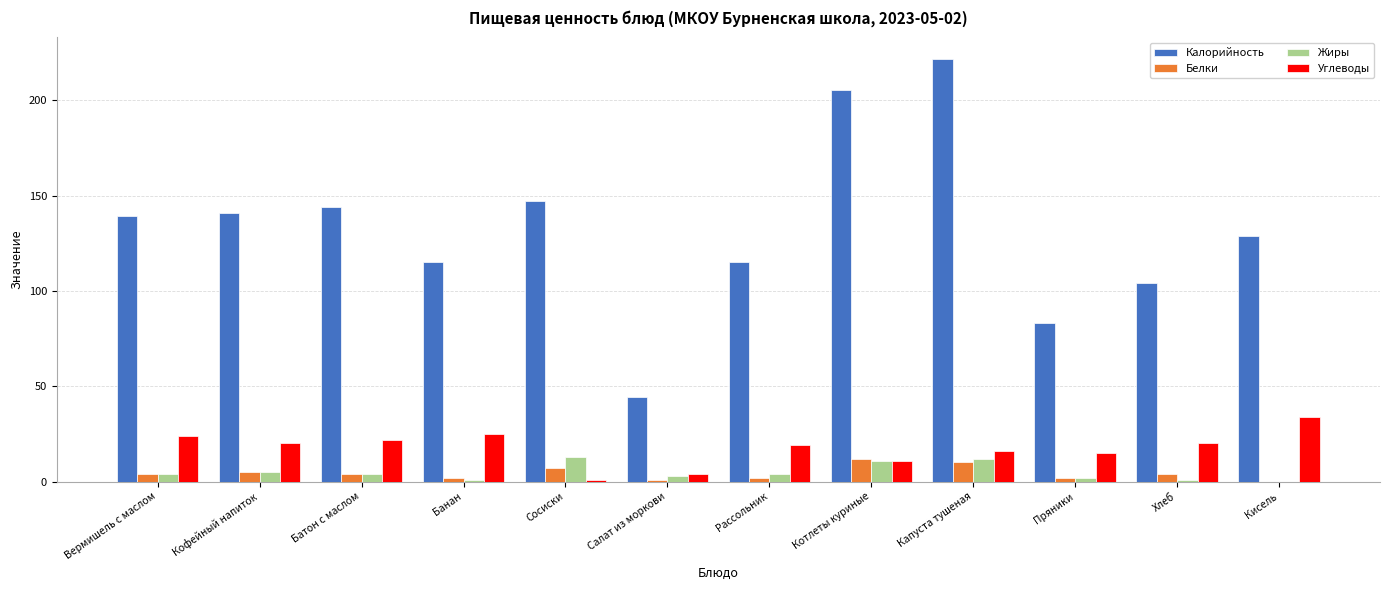

Are the bars horizontal?

No